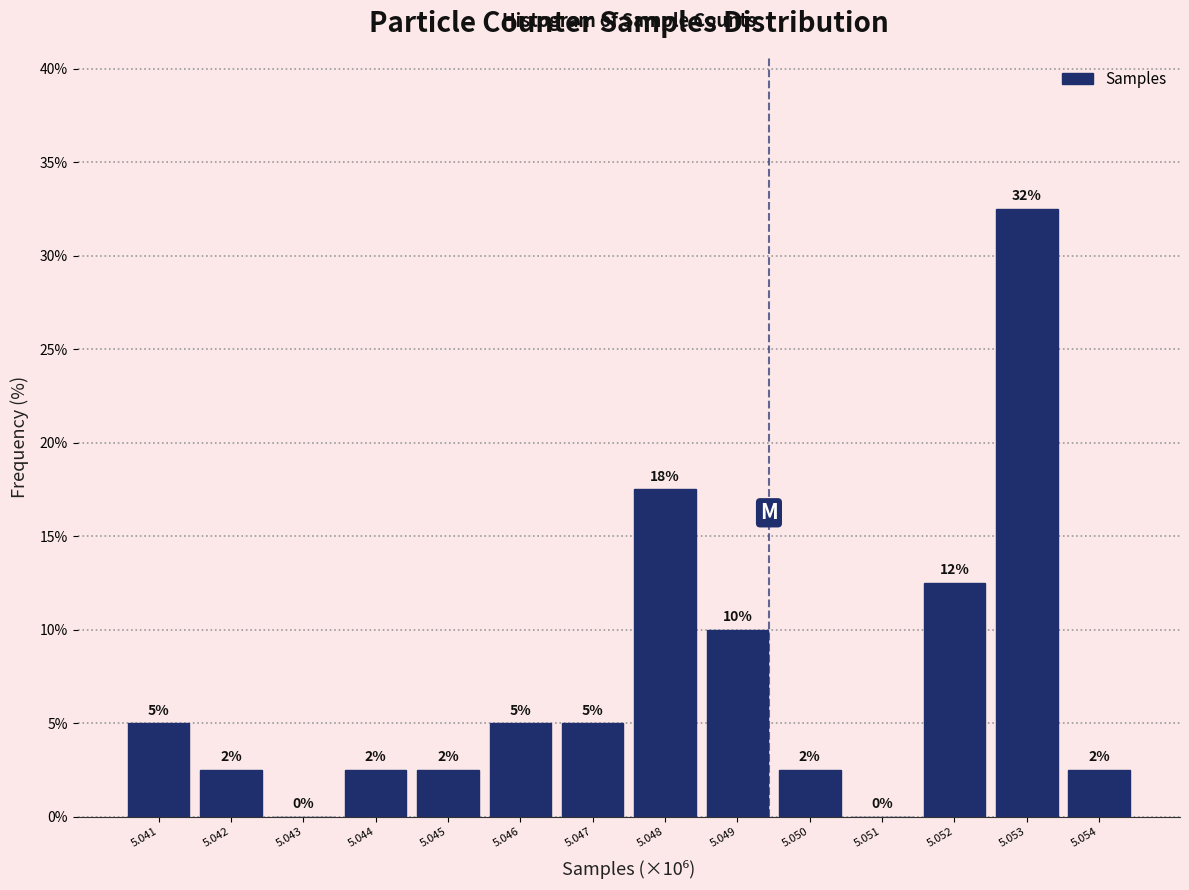

Are the bars horizontal?

No